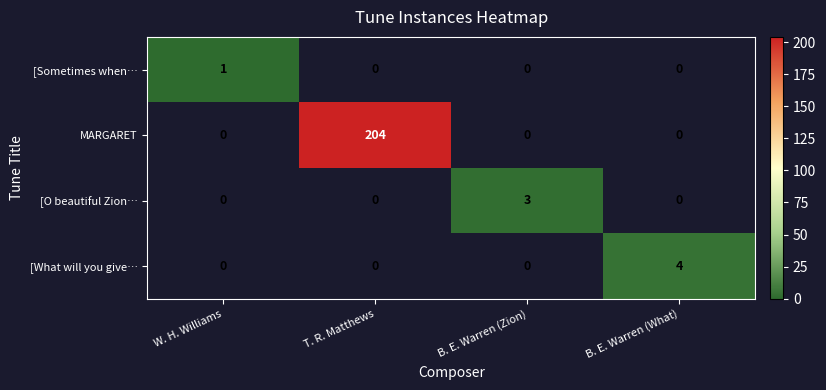

What is the difference between the highest and lowest values at B. E. Warren (What)?

4